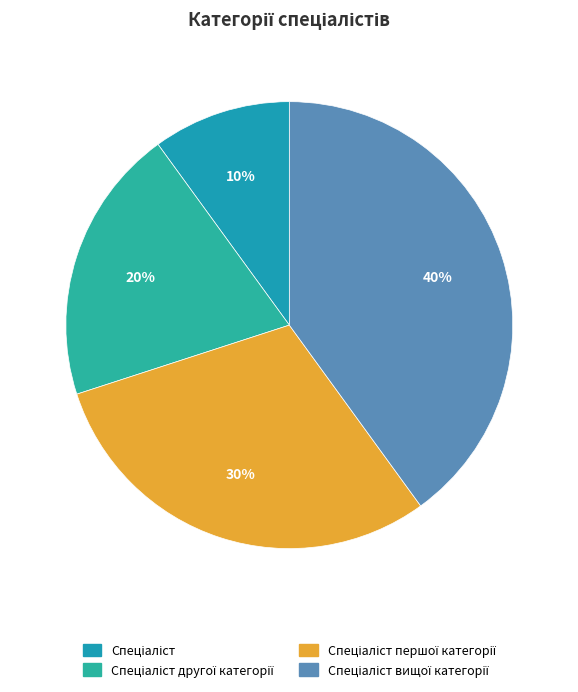

How much of the chart is everything except Спеціаліст першої категорії?

70.0%